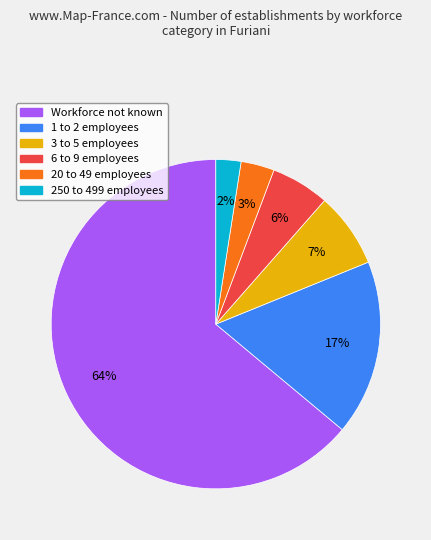

To the nearest percent, what is the average slice percentage?

17%